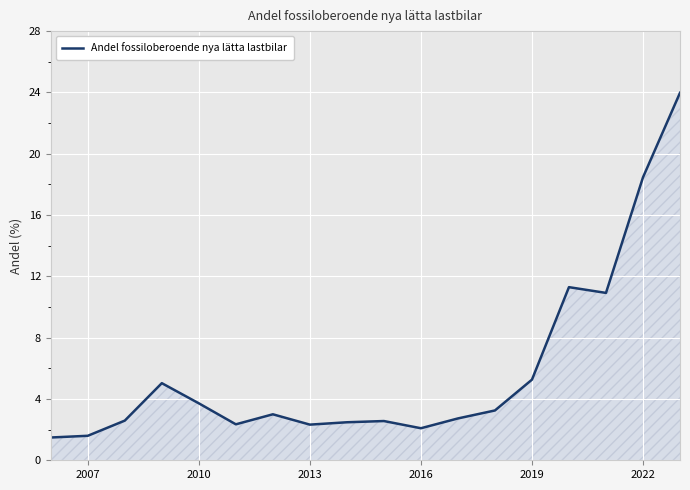

Does the chart display data point markers on the line(s)?

No